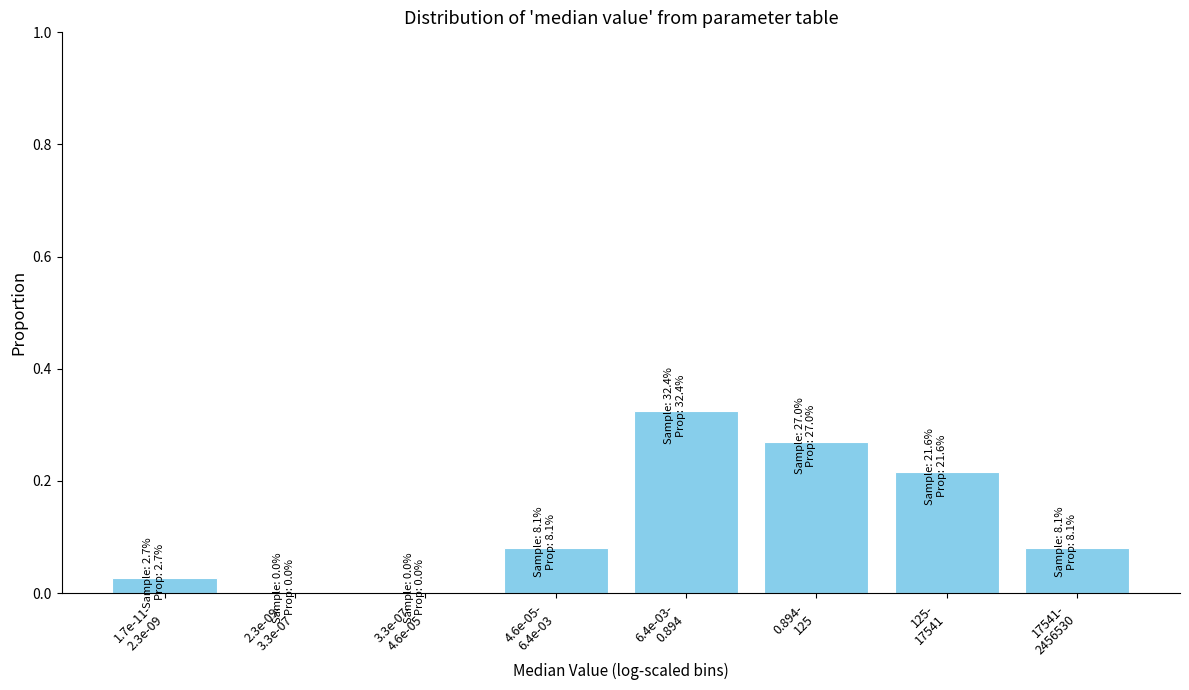

What is the sum of all values?

1.0